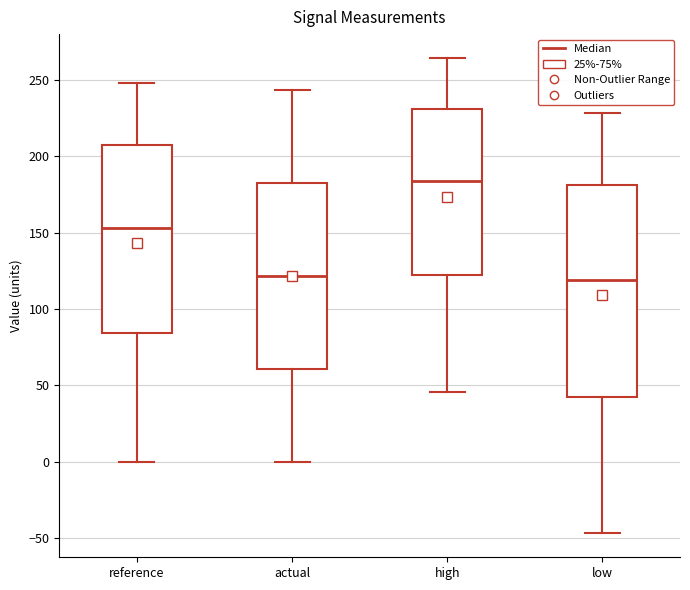

Which box has the highest median line?

high